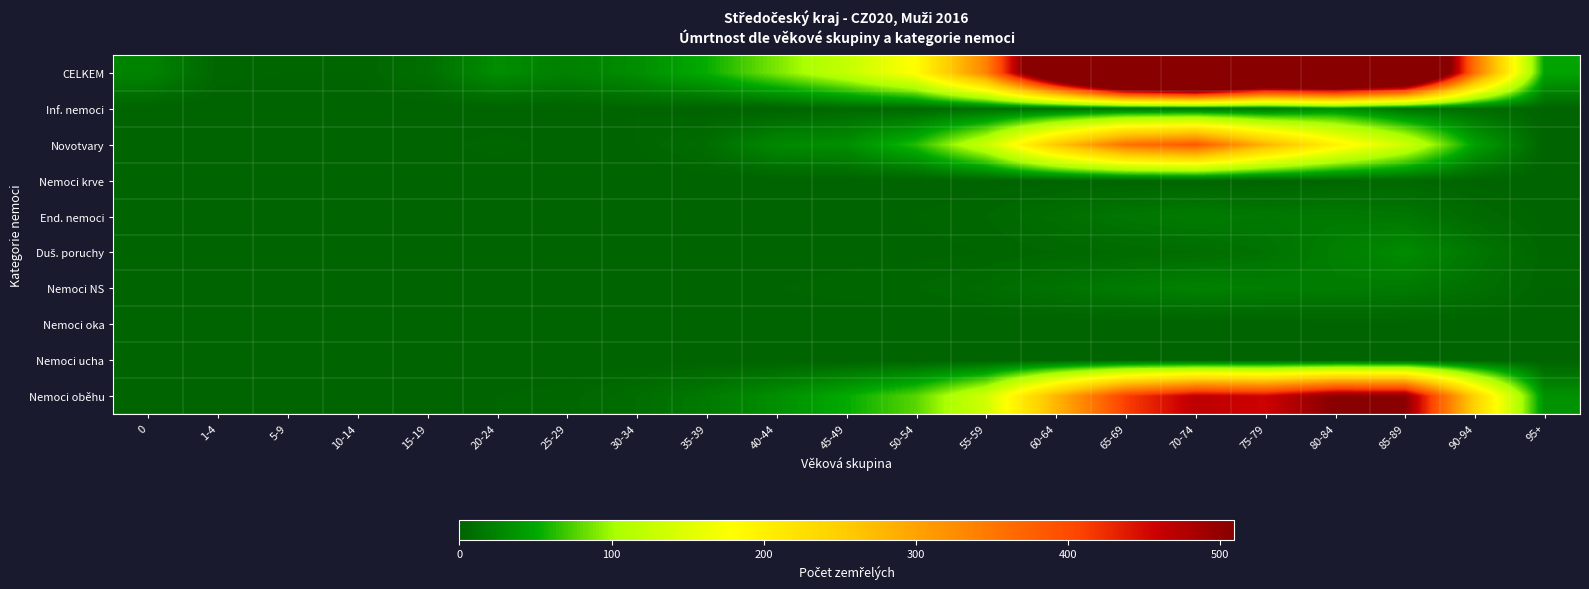

Count the number of data series in this chart.

10